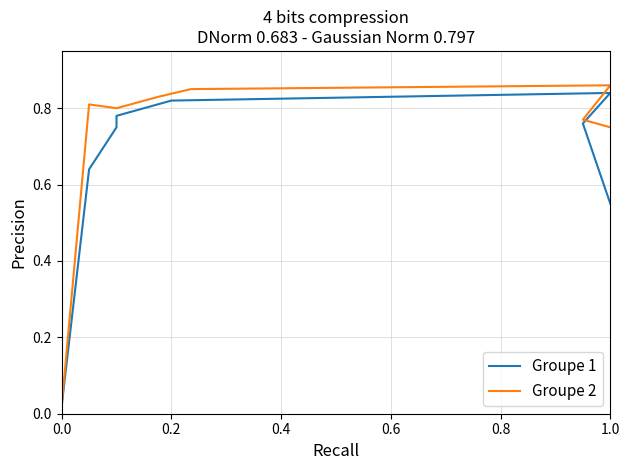

True or false: Groupe 1 and Groupe 2 cross at least once.

False